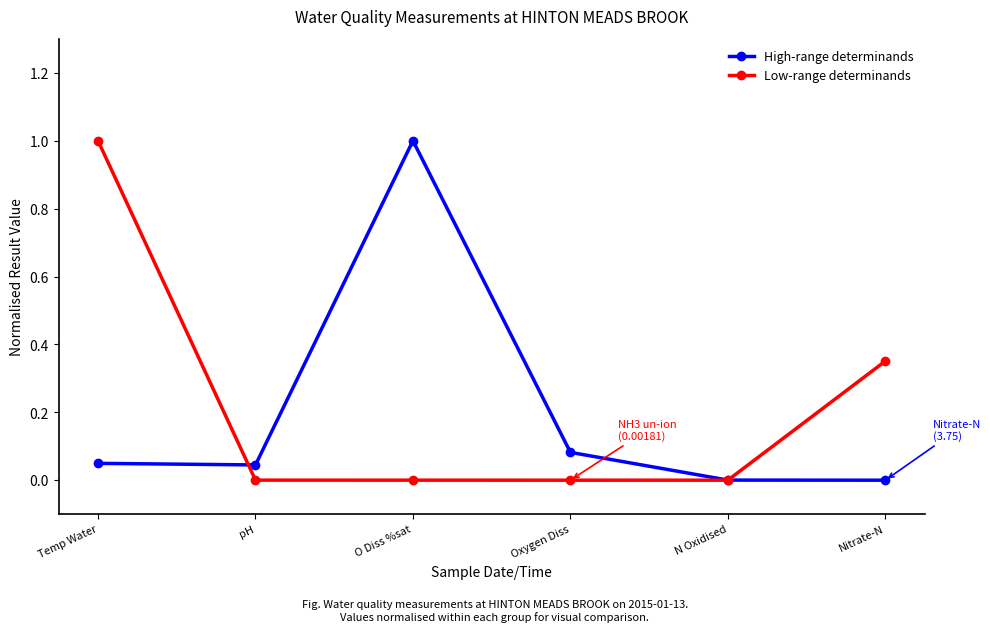

In Low-range determinands, how many points are lower than both neighbors (excluding endpoints)?

1